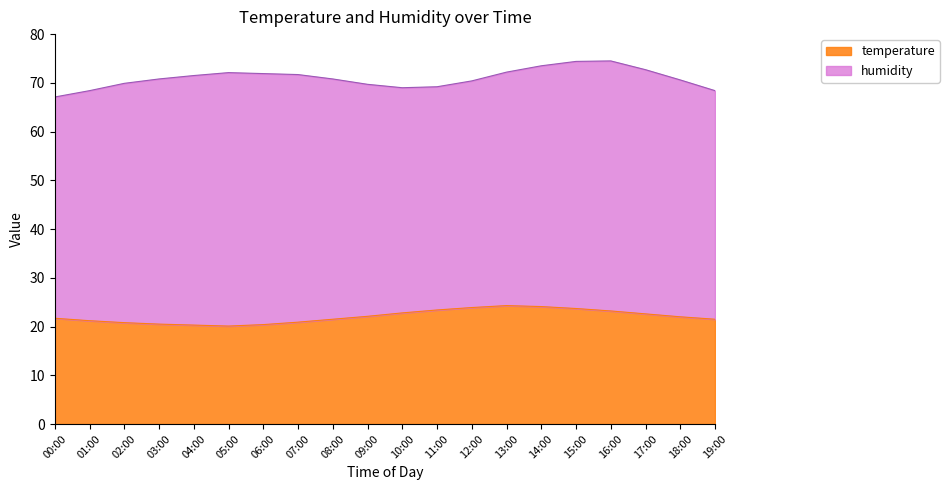

Which has a higher value, 19:00 or 08:00?

19:00